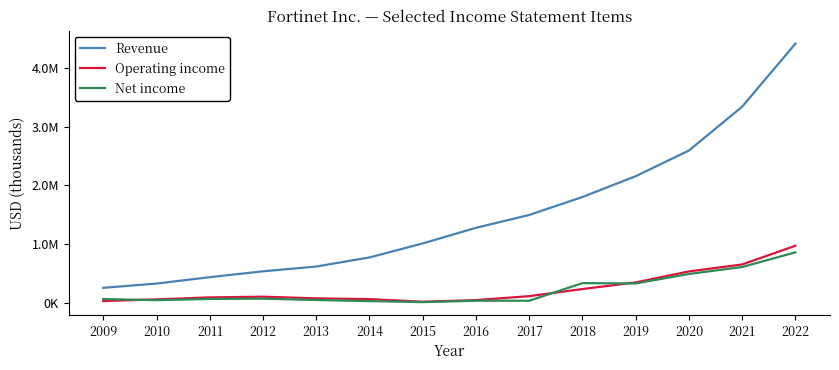

Is this an area chart (filled region under the line)?

No